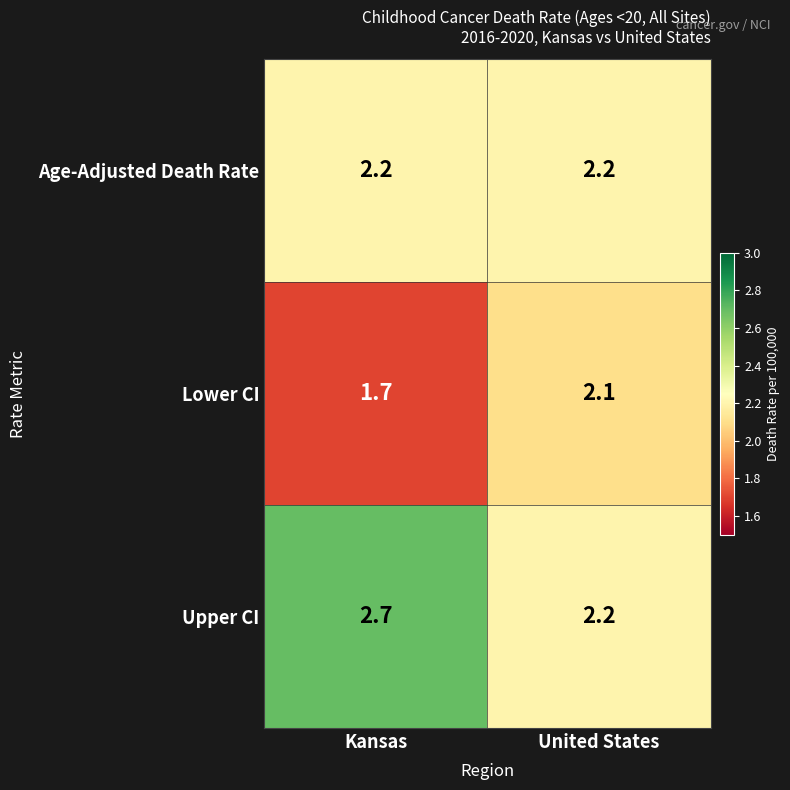

Reading left to right, list all the values displayed in this chart.

Age-Adjusted Death Rate: 2.2	2.2
Lower CI: 1.7	2.1
Upper CI: 2.7	2.2